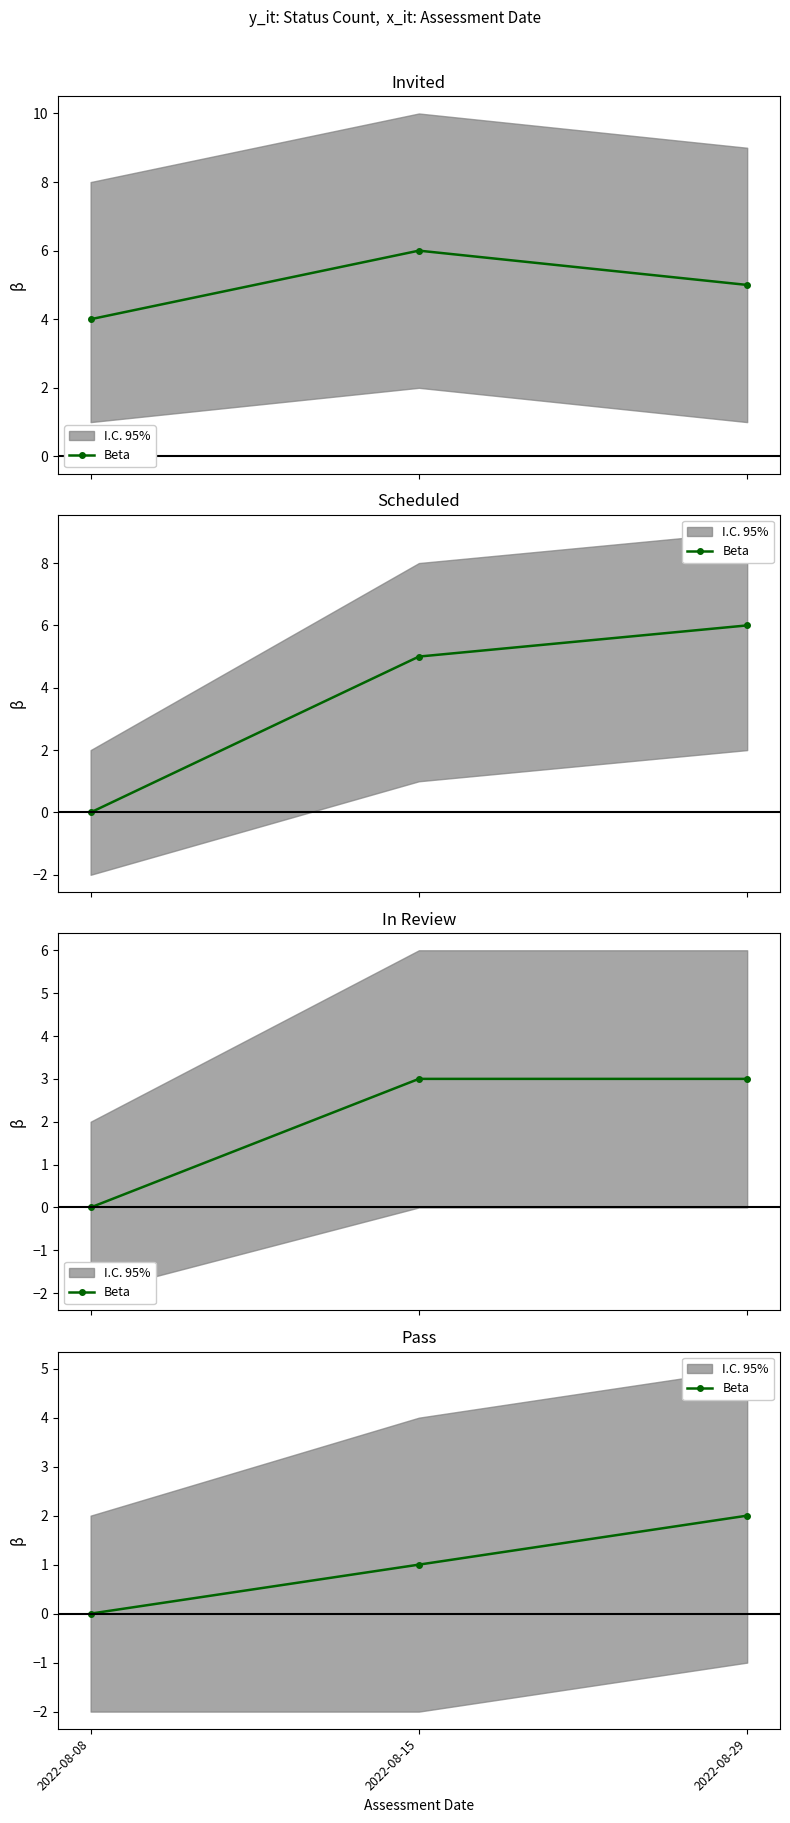

How many data points are less than 1?

1